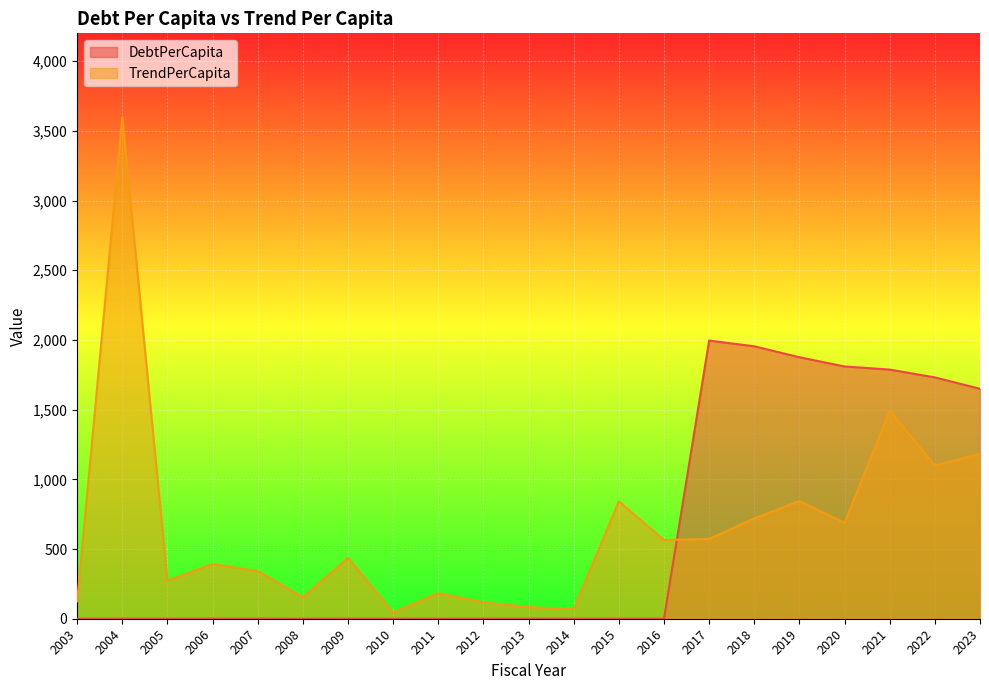

Reading left to right, list all the values displayed in this chart.

DebtPerCapita: 0.0	0.0	0.0	0.0	0.0	0.0	0.0	0.0	0.0	0.0	0.0	0.0	0.0	0.0	1995.8	1954.5	1876.0	1809.9	1787.5	1731.4	1650.0
TrendPerCapita: 124.9	3599.9	272.4	391.7	341.7	154.5	435.8	44.1	183.2	117.6	83.1	71.0	841.7	564.5	572.6	719.8	844.2	688.5	1493.9	1098.8	1182.5